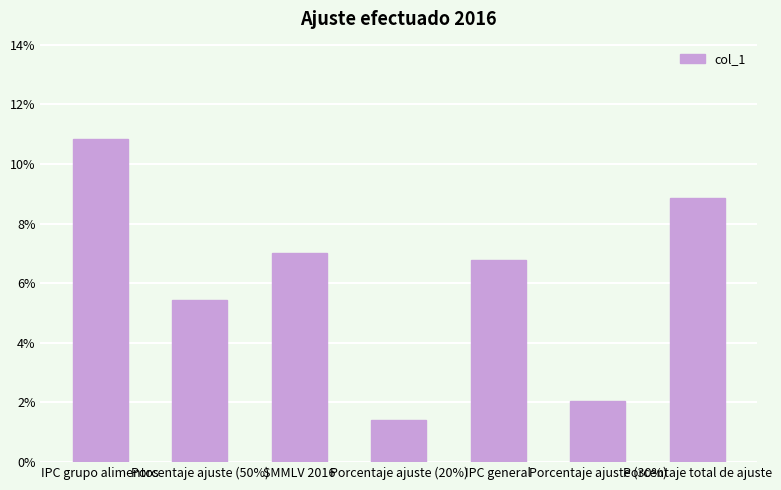

Are the bars horizontal?

No